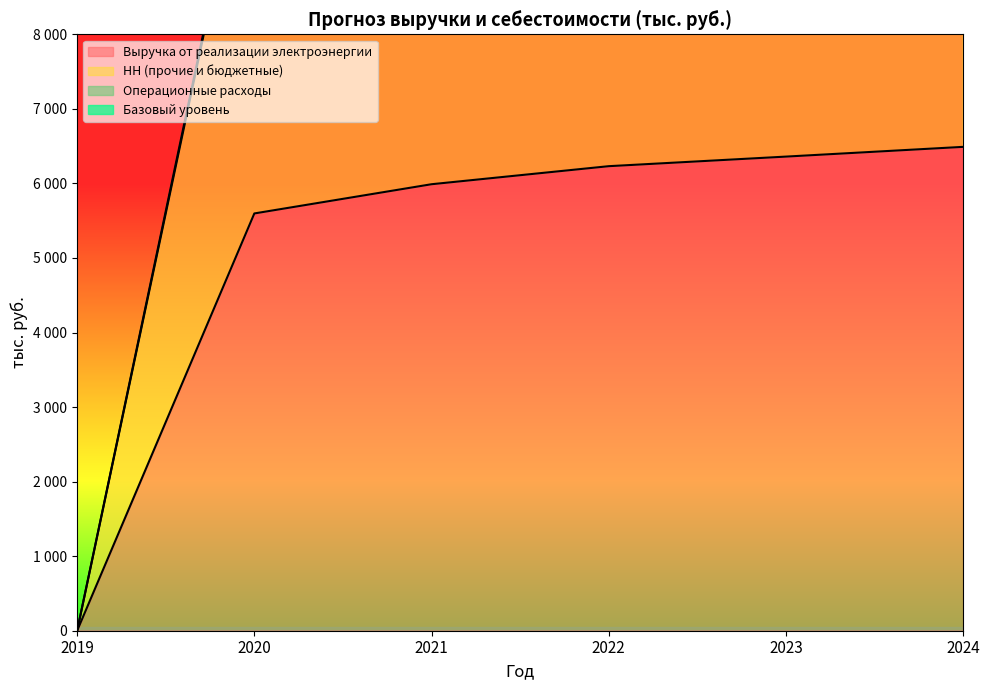

What is the difference between the Выручка от реализации электроэнергии values at 2021 and 2022?

242.0